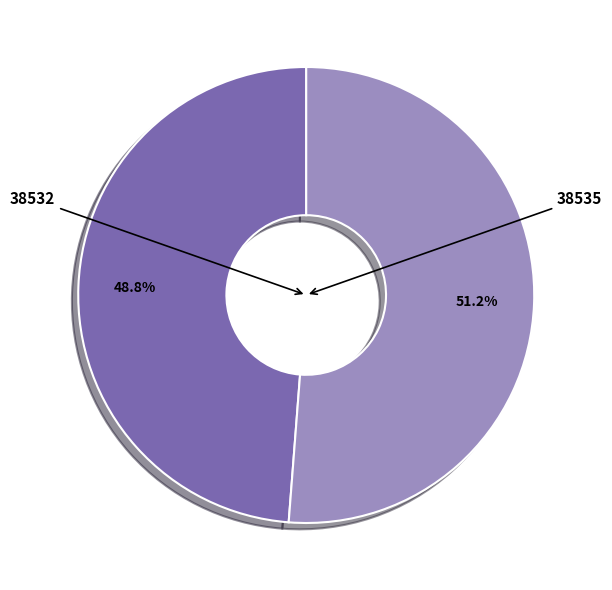

To the nearest percent, what is the combined percentage of 38532 and 38535?

100%